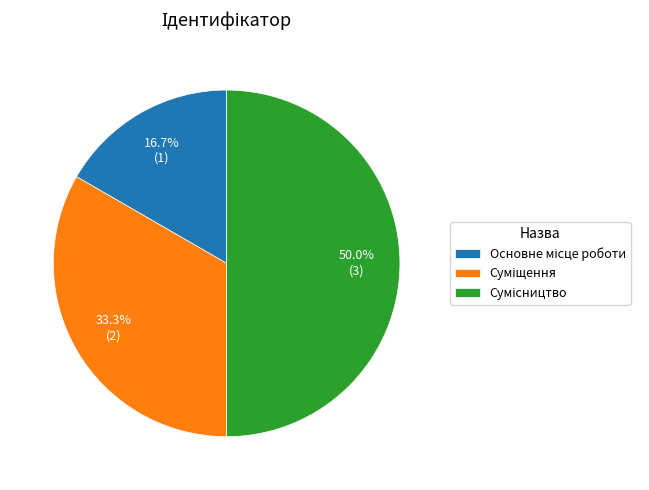

Which has a higher value, Сумісництво or Основне місце роботи?

Сумісництво